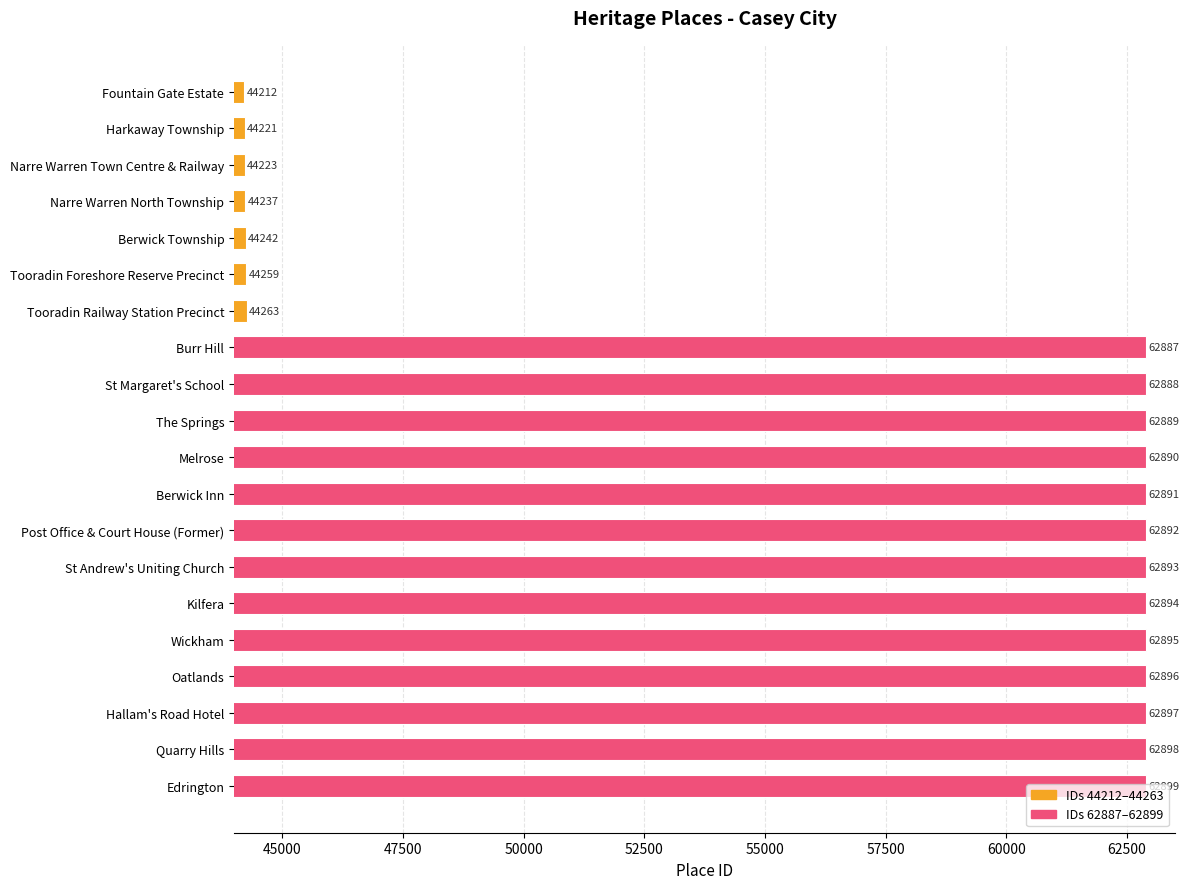

What is the change in value from Hallam's Road Hotel to Edrington?

+2